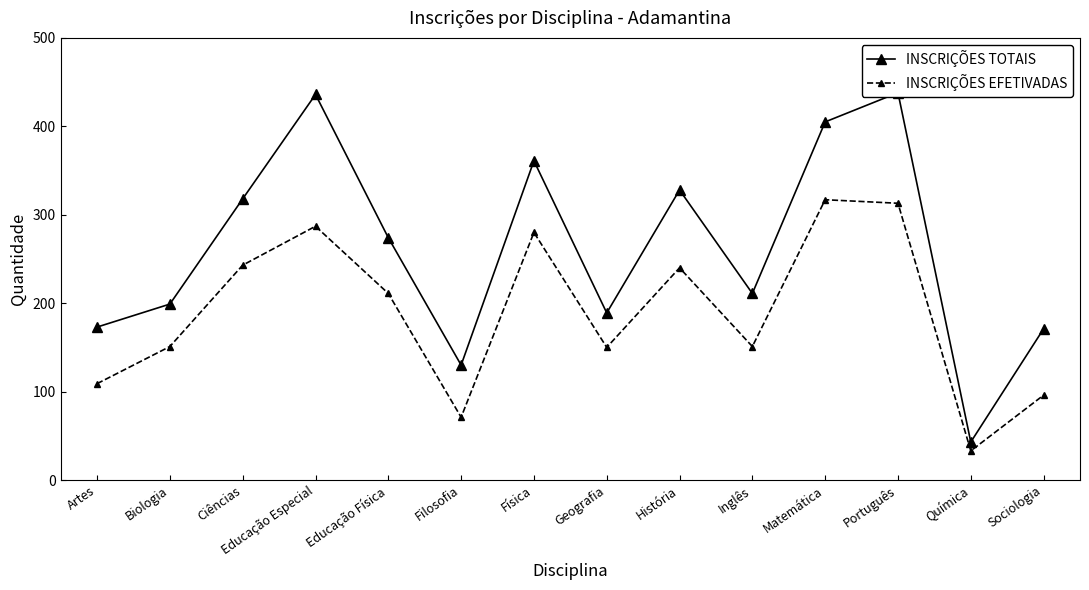

The value of INSCRIÇÕES EFETIVADAS at Artes is 109. True or false?

True